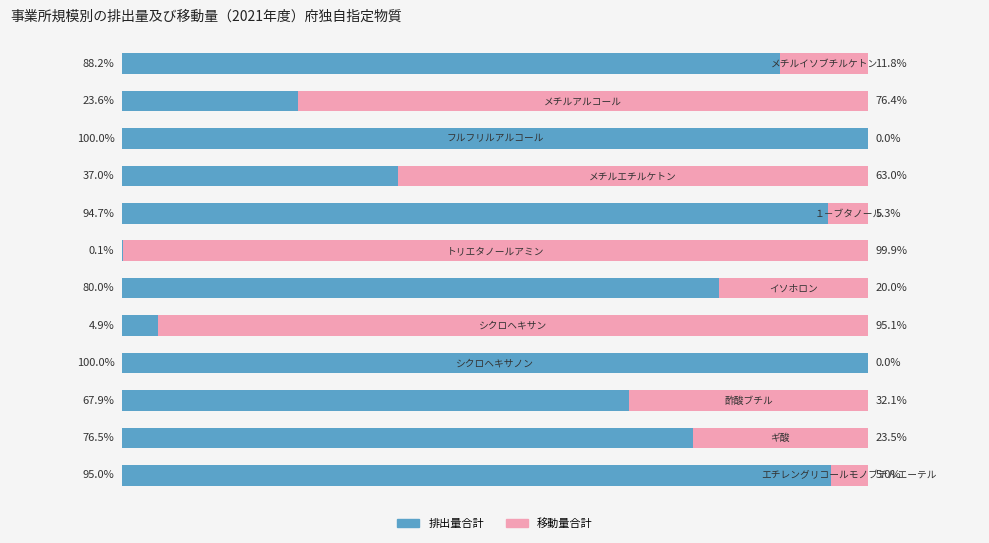

How many values in 移動量合計 are above zero?

10